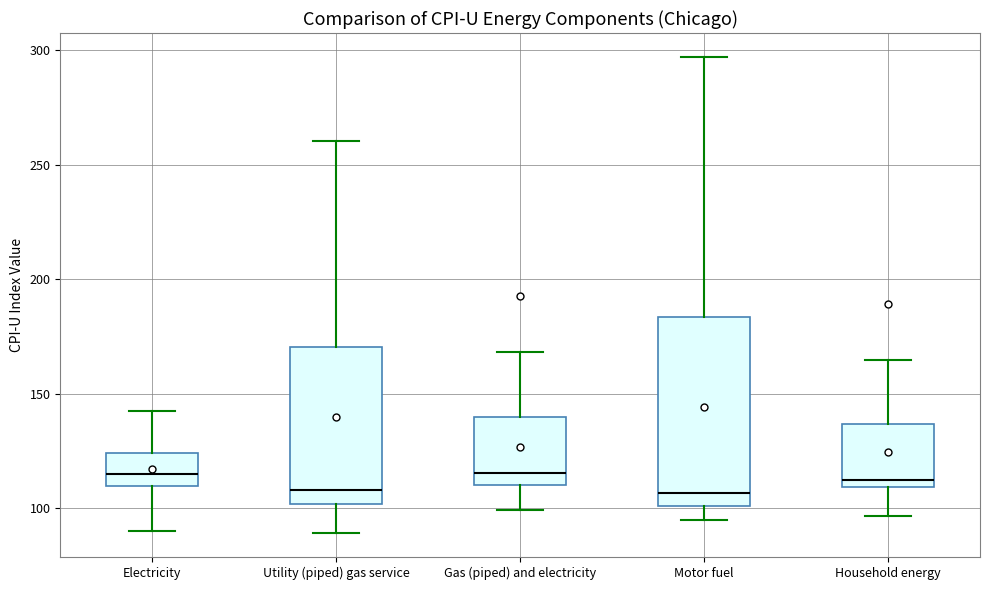

Where is the upper edge of the box for Gas (piped) and electricity on the y-axis? The values are not printed on the chart, so give them approximately, as read against the axis.

140